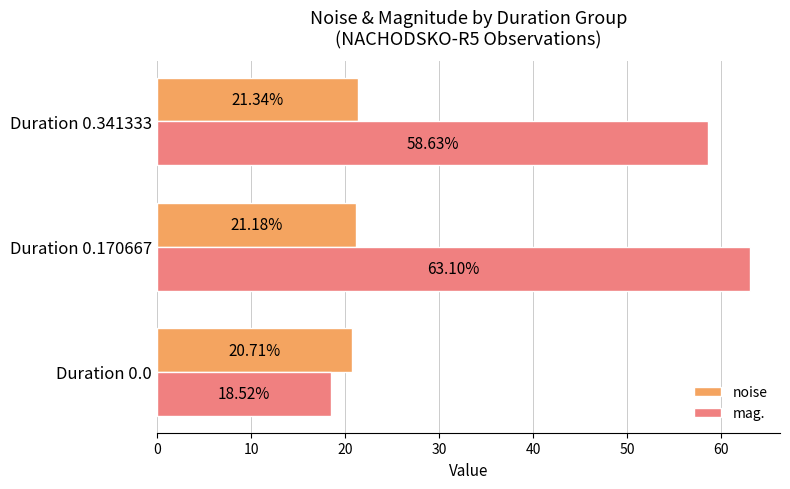

Rank the series by their average value, from lowest to highest.

noise, mag.